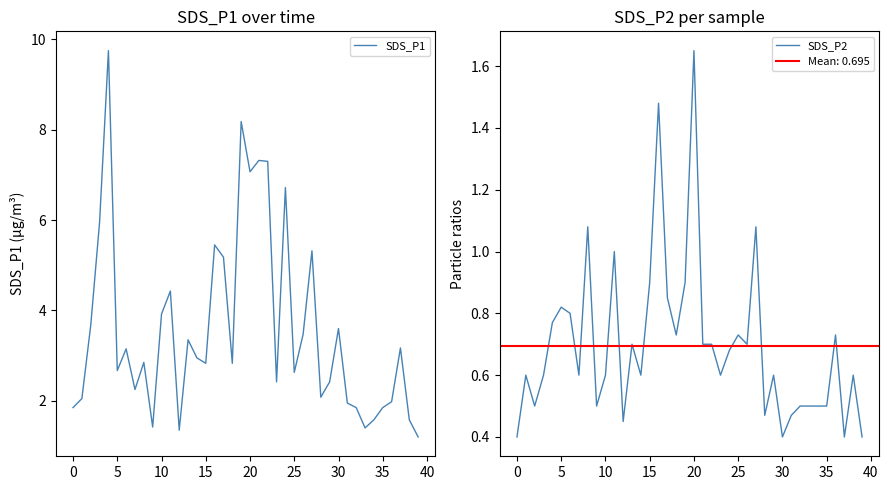

Does the chart display data point markers on the line(s)?

No